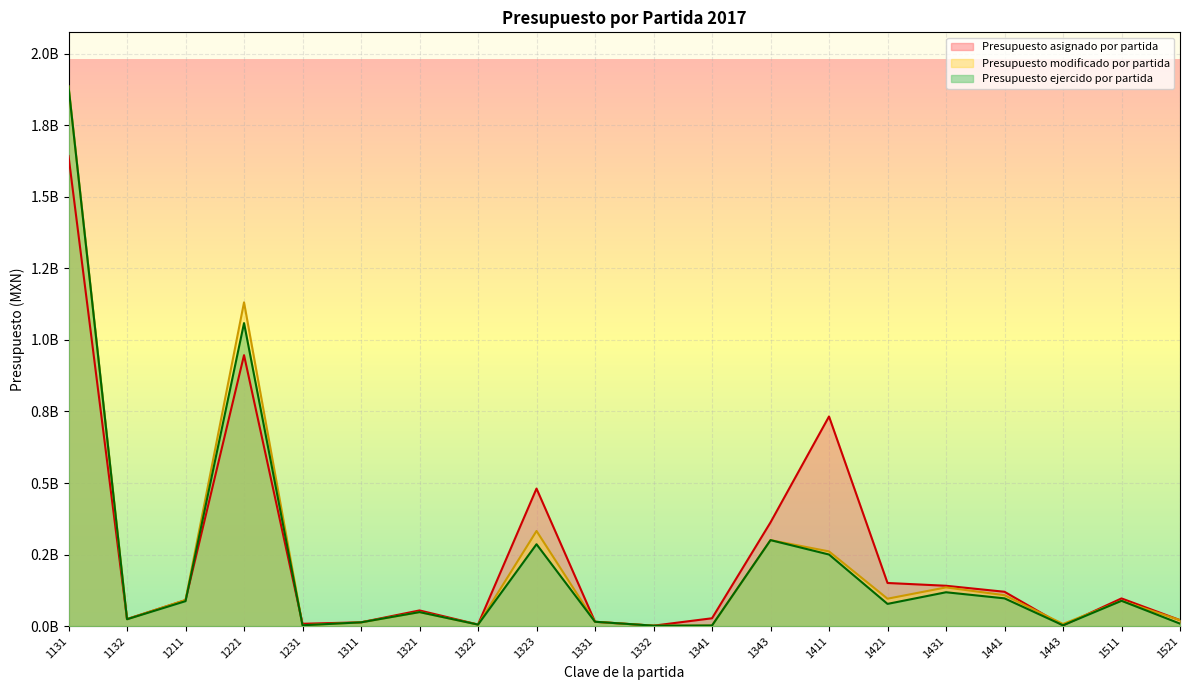

Between 1311 and 1411, which series saw the biggest shift?

Presupuesto asignado por partida